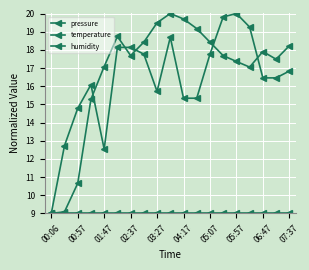

True or false: pressure and humidity intersect in this chart.

False